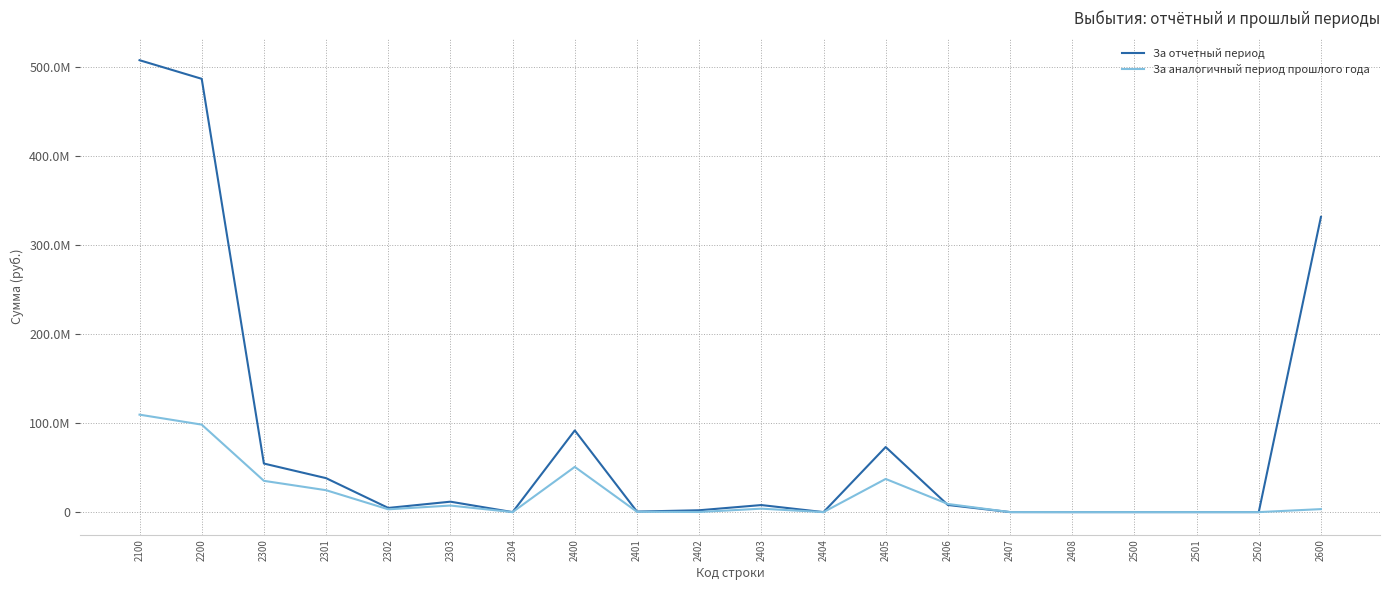

List the labels in order of За аналогичный период прошлого года value, largest first.

2100, 2200, 2400, 2405, 2300, 2301, 2406, 2303, 2403, 2600, 2302, 2401, 2402, 2407, 2304, 2404, 2408, 2500, 2501, 2502